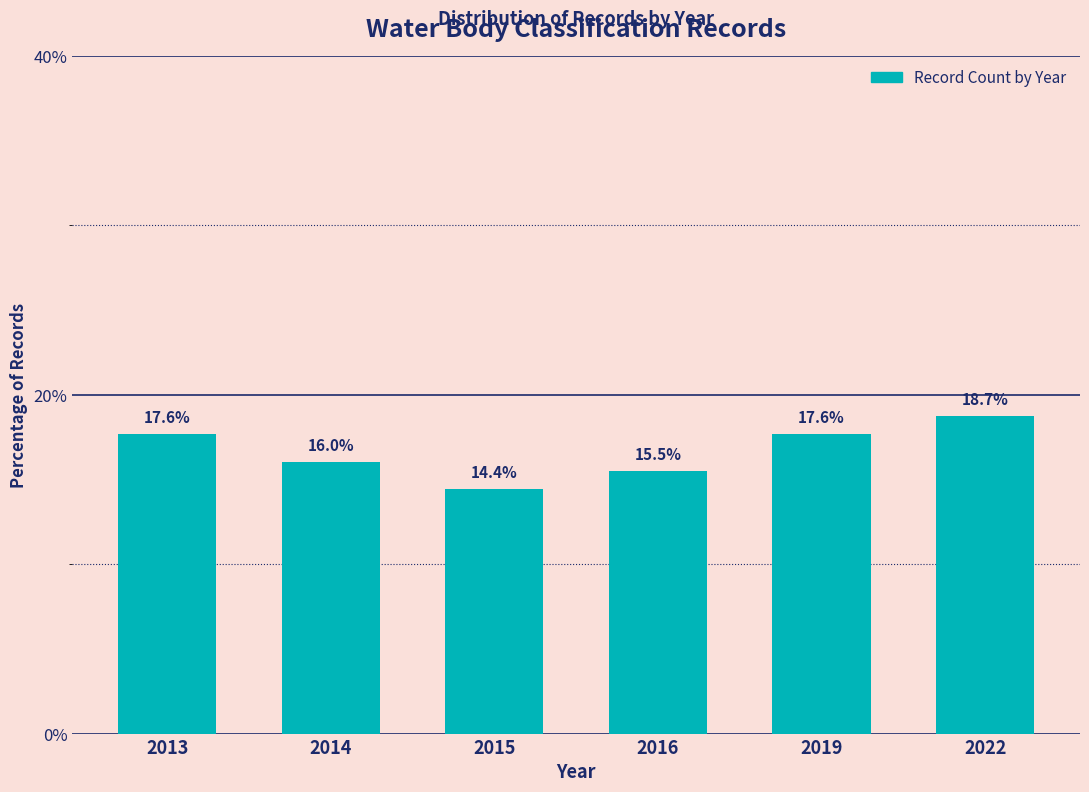

Reading right to left, transcribe all the data shown in this chart.

2022=18.7	2019=17.6	2016=15.5	2015=14.4	2014=16.0	2013=17.6